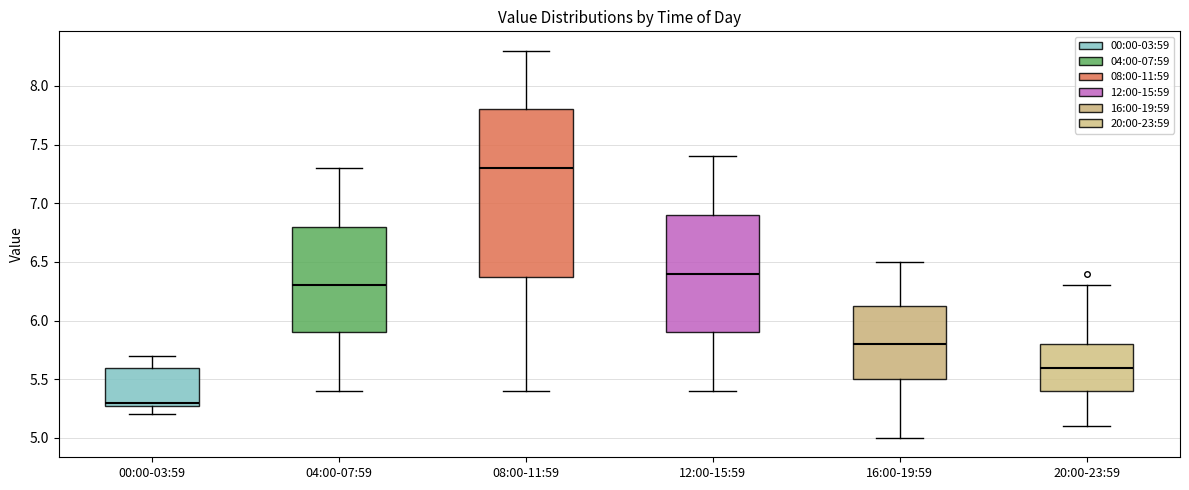

Which box has the highest median line?

08:00-11:59